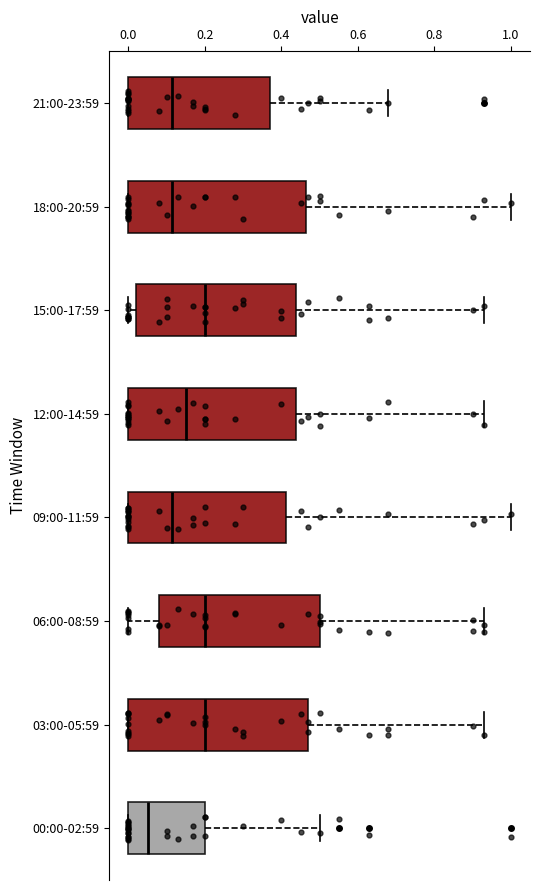

Reading bottom to top, transcribe this box plot: for each box, give where its median line is, the range the box spans, and where its two whiskers end, as read against the x-axis. The values are not printed on the chart, so give them approximately, as read against the axis.

00:00-02:59: median 0.06, box 0.00 to 0.20, whiskers 0.00 to 0.50
03:00-05:59: median 0.20, box 0.00 to 0.48, whiskers 0.00 to 0.94
06:00-08:59: median 0.20, box 0.08 to 0.50, whiskers 0.00 to 0.94
09:00-11:59: median 0.12, box 0.00 to 0.42, whiskers 0.00 to 1.00
12:00-14:59: median 0.16, box 0.00 to 0.44, whiskers 0.00 to 0.94
15:00-17:59: median 0.20, box 0.02 to 0.44, whiskers 0.00 to 0.94
18:00-20:59: median 0.12, box 0.00 to 0.46, whiskers 0.00 to 1.00
21:00-23:59: median 0.12, box 0.00 to 0.38, whiskers 0.00 to 0.68